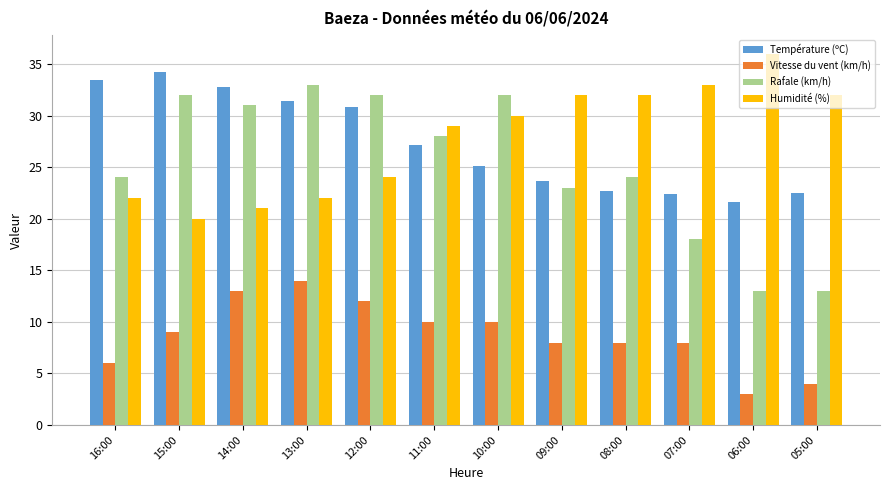

At 09:00, list the series in order from smallest to largest.

Vitesse du vent (km/h), Rafale (km/h), Température (ºC), Humidité (%)